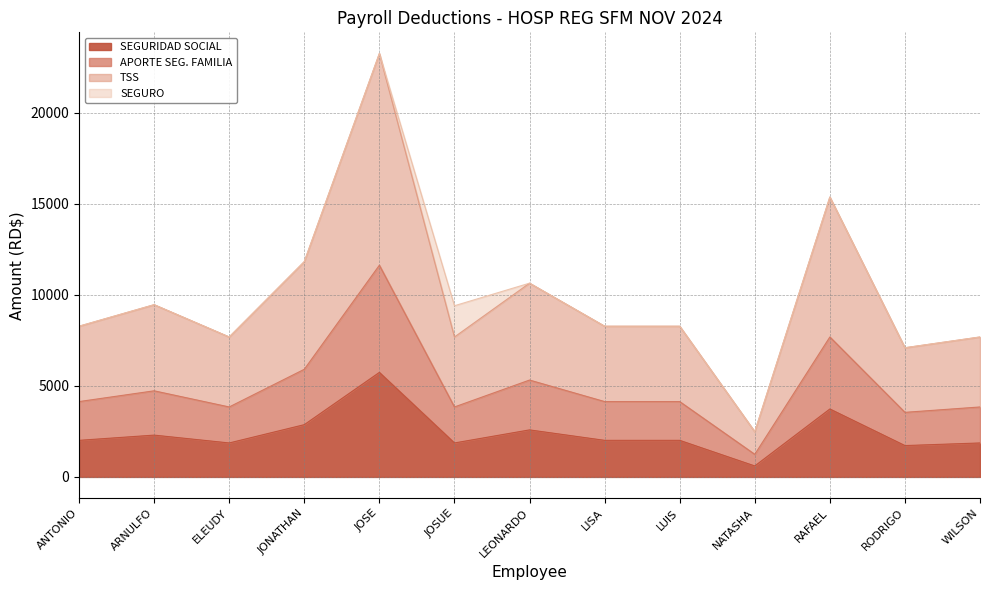

True or false: SEGURIDAD SOCIAL has more than 0 interior local peaks.

True